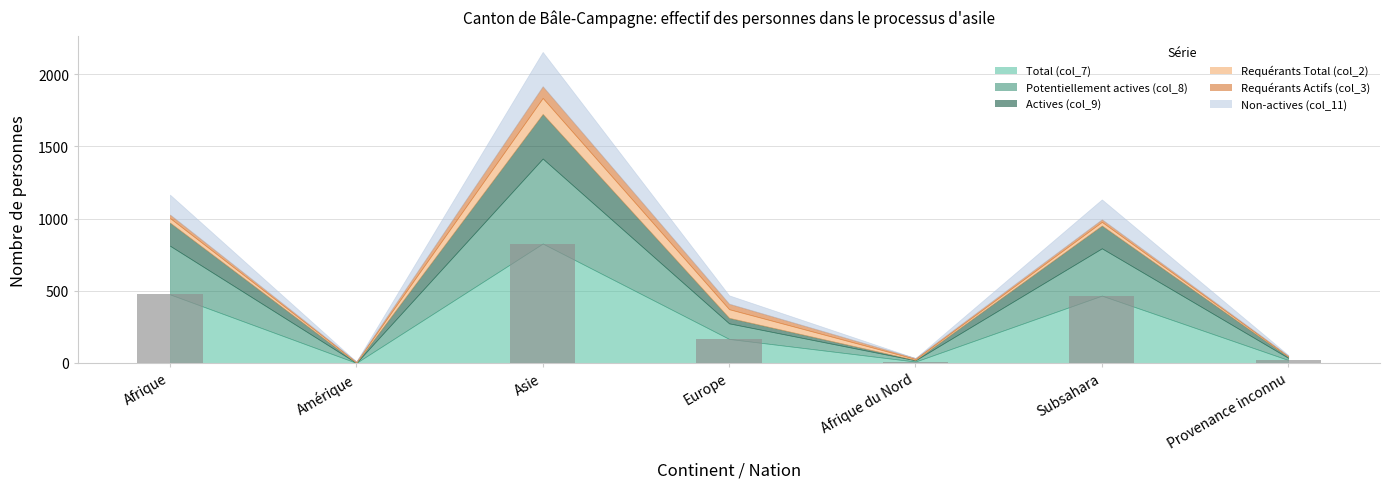

What is the sum of the values at Afrique and Asie?

1302